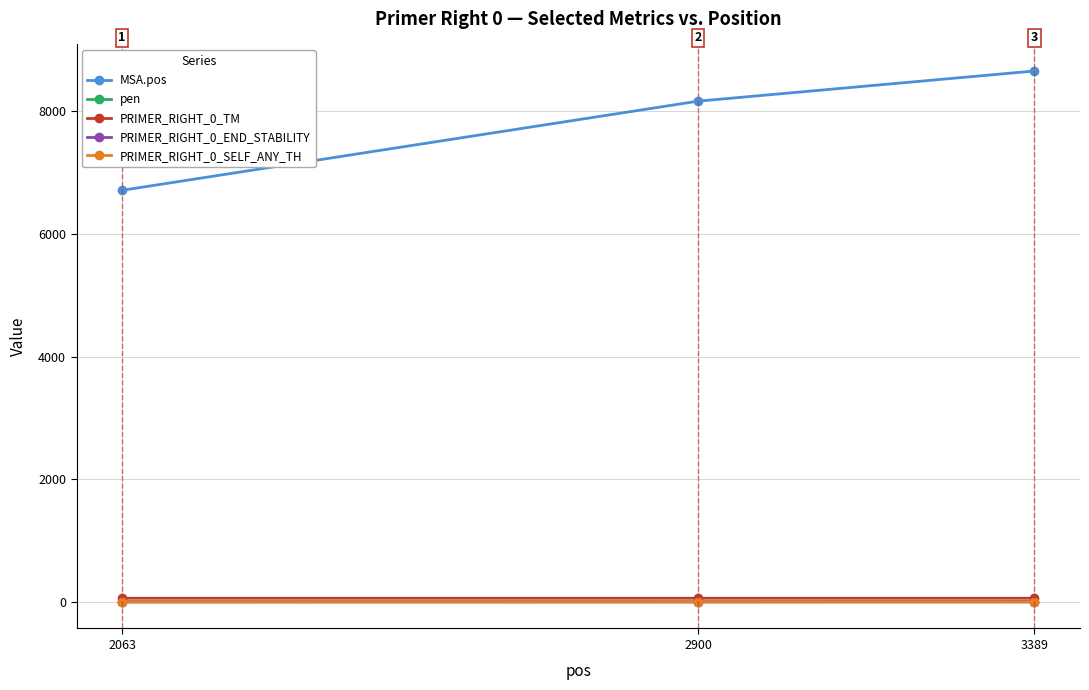

How many values in the PRIMER_RIGHT_0_END_STABILITY series are below 3?

1